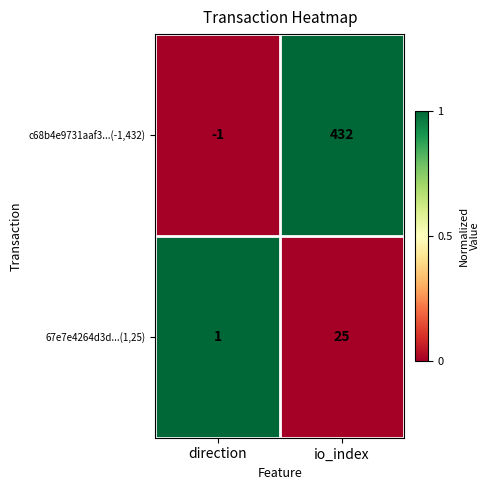

What is the spread (max minus min) of values at io_index?

407